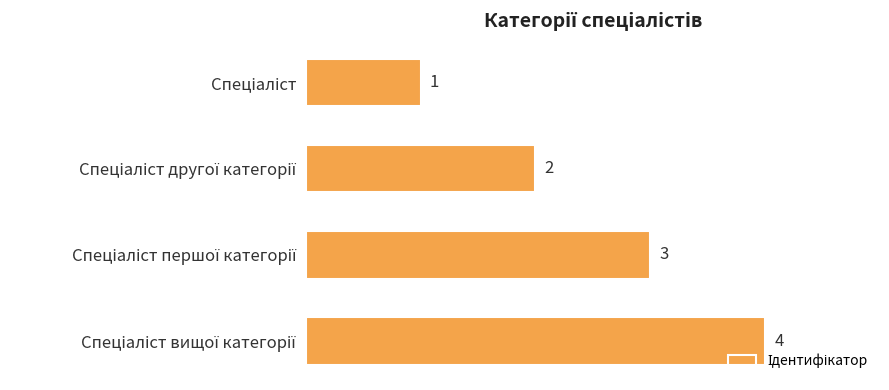

How many values are between 2 and 4?

3